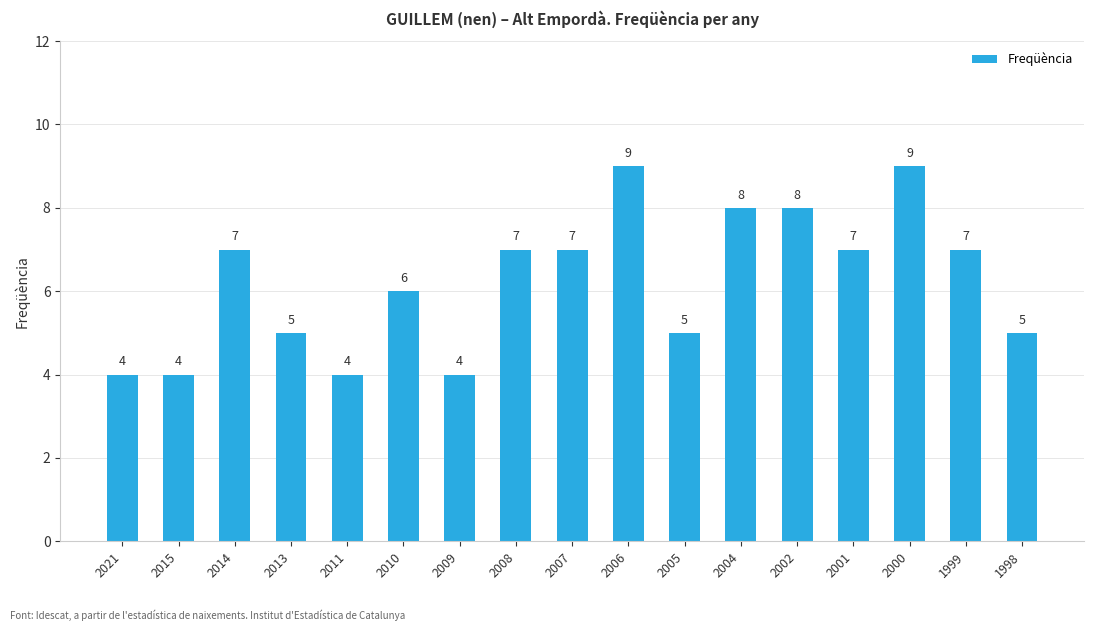

What is the value of the 10th bar from the left?

9